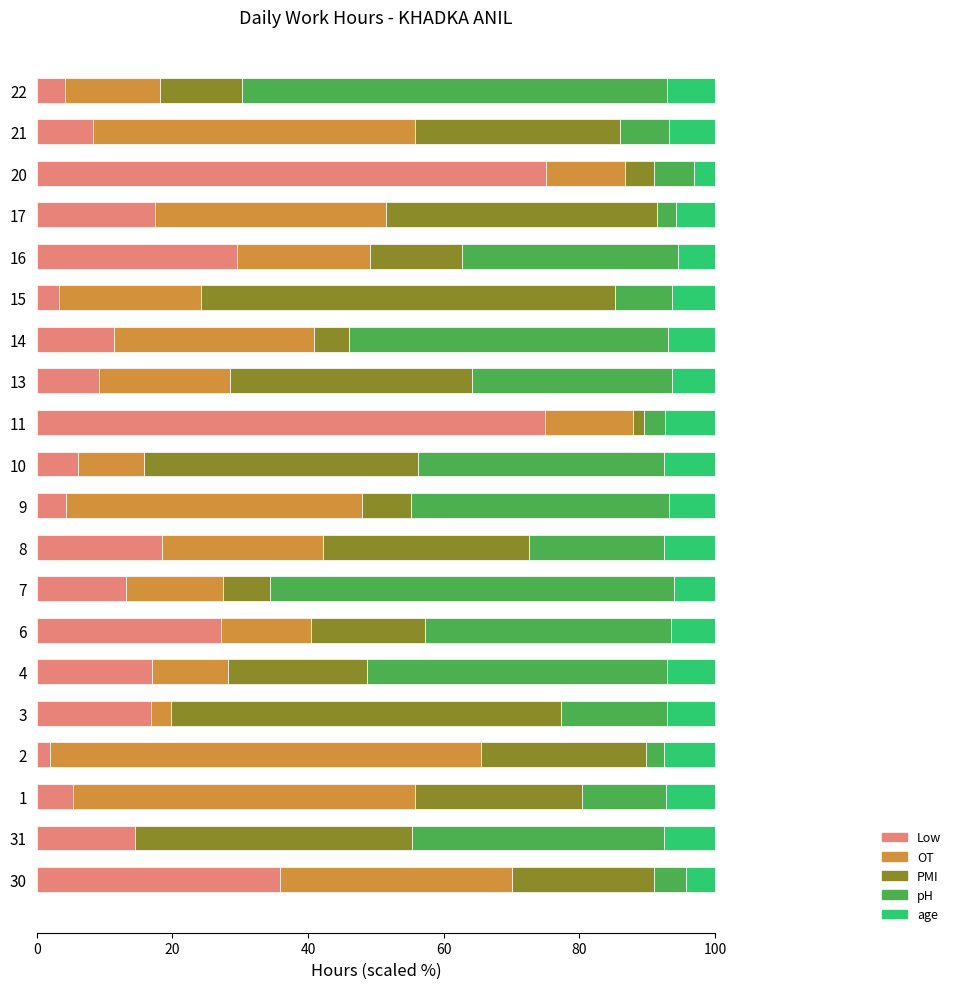

What is the maximum value for Low?

75.1